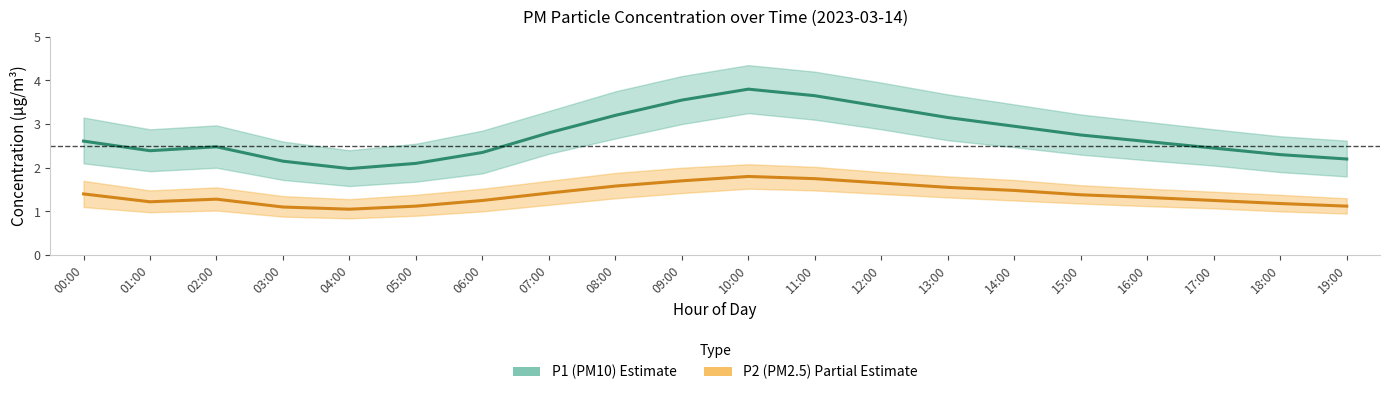

Which label corresponds to the smallest value in the chart?

04:00